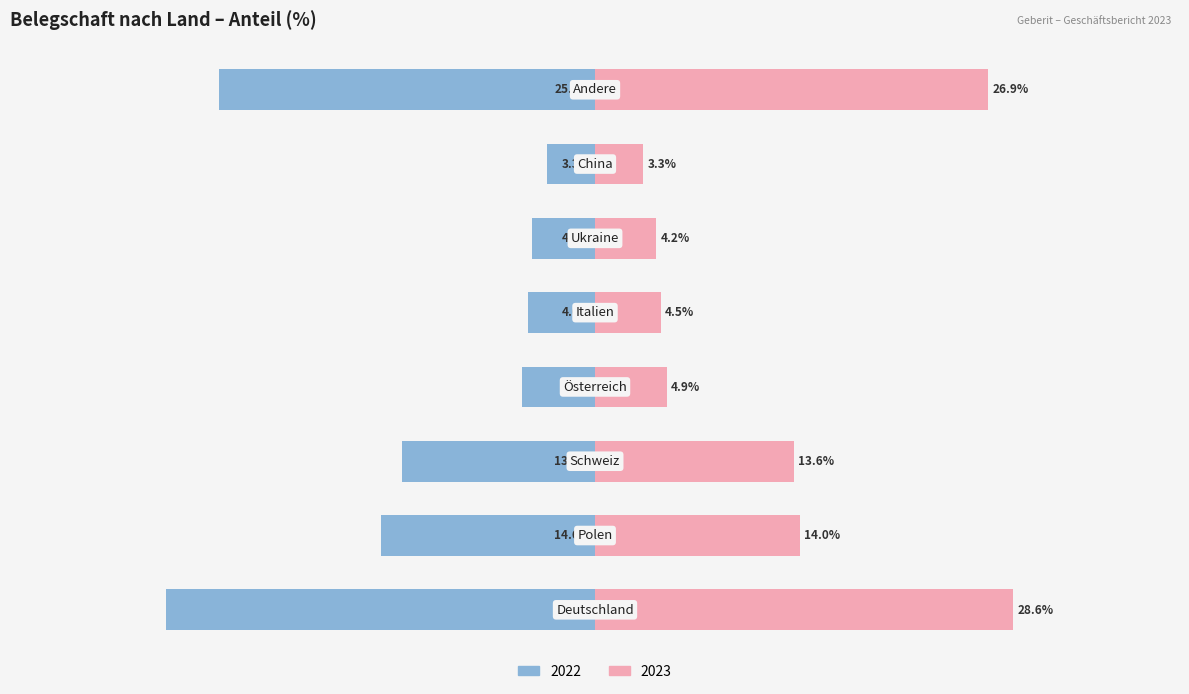

Is it true that 2023 equals 4.2 at Ukraine?

True